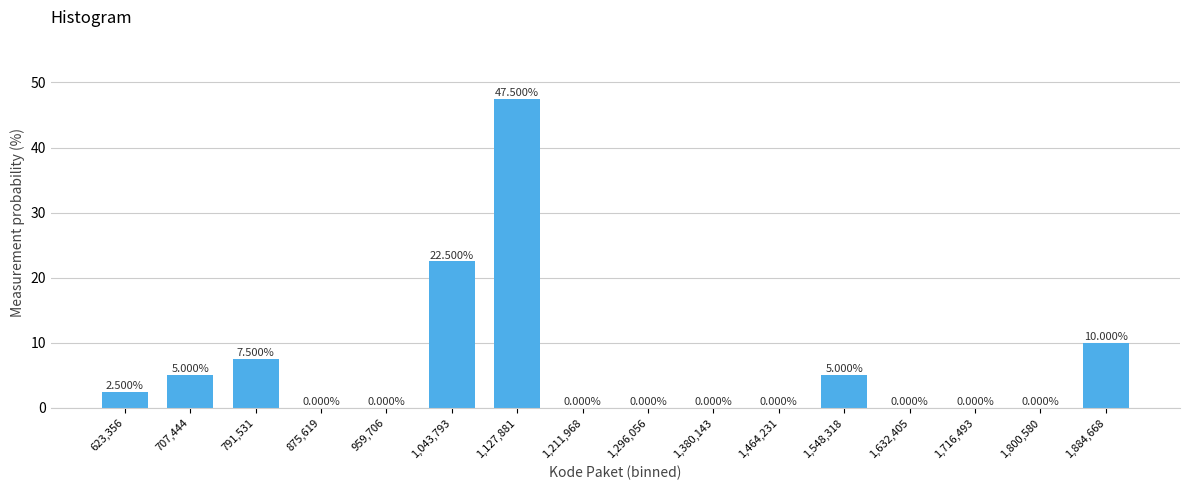

What is the sum of the values at 1,548,318 and 707,444?

10.0